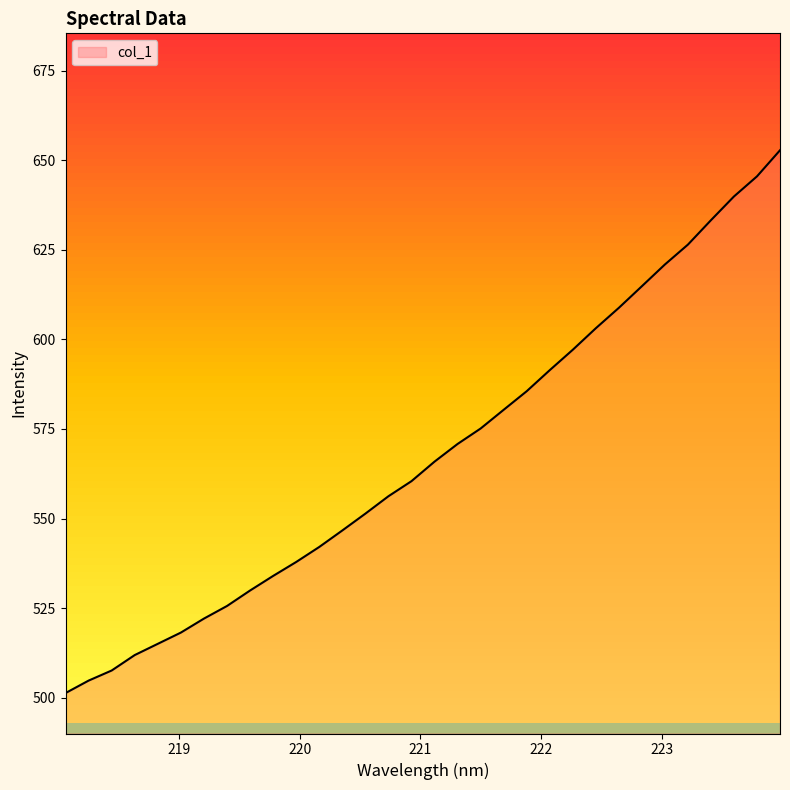

What is the difference between the maximum and minimum values?

151.5